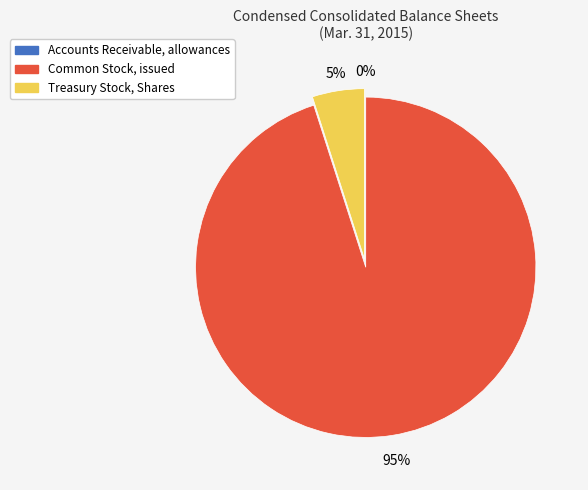

To the nearest percent, what is the difference between the largest and smallest slice percentages?

95%